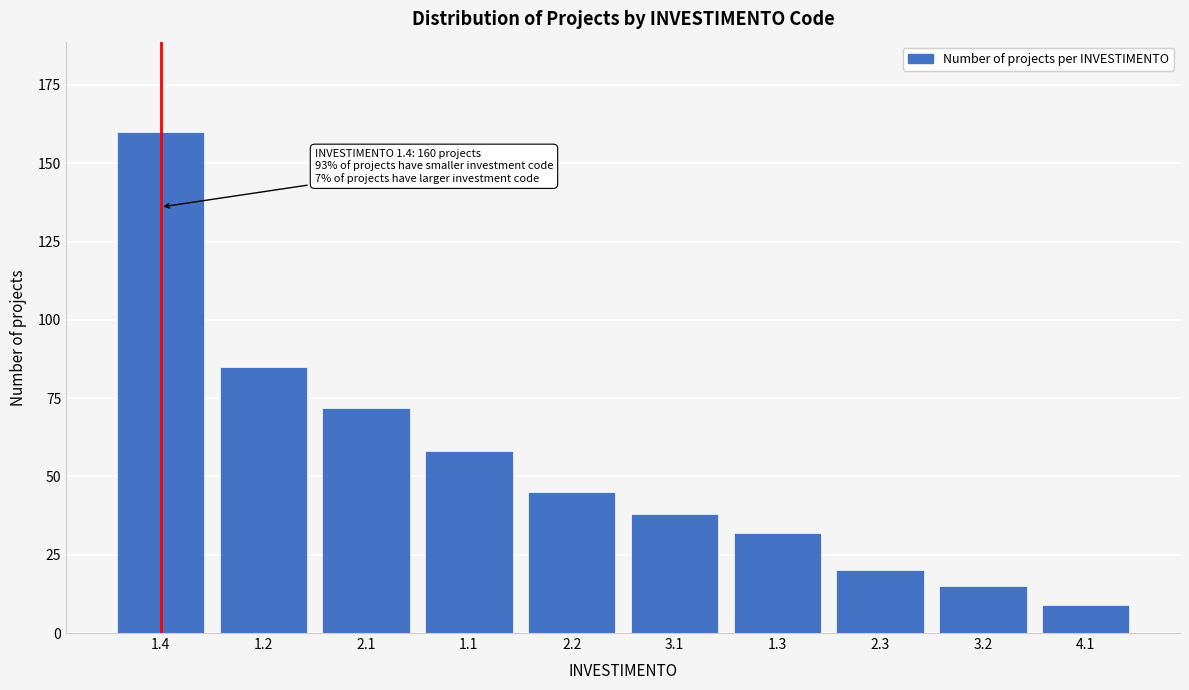

Reading left to right, list all the values displayed in this chart.

160	85	72	58	45	38	32	20	15	9